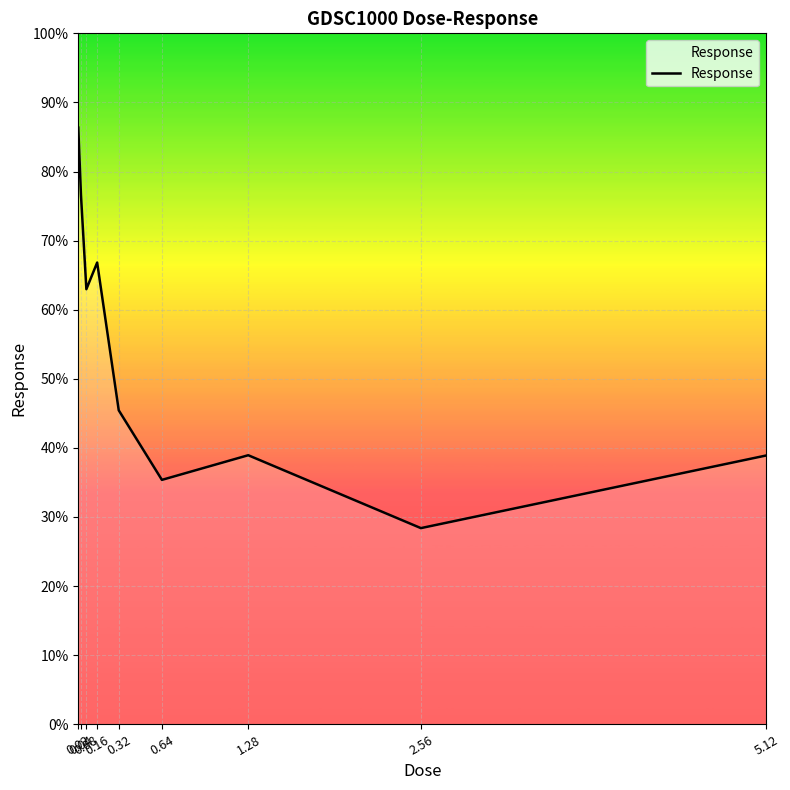

How many lines are shown in the chart?

1